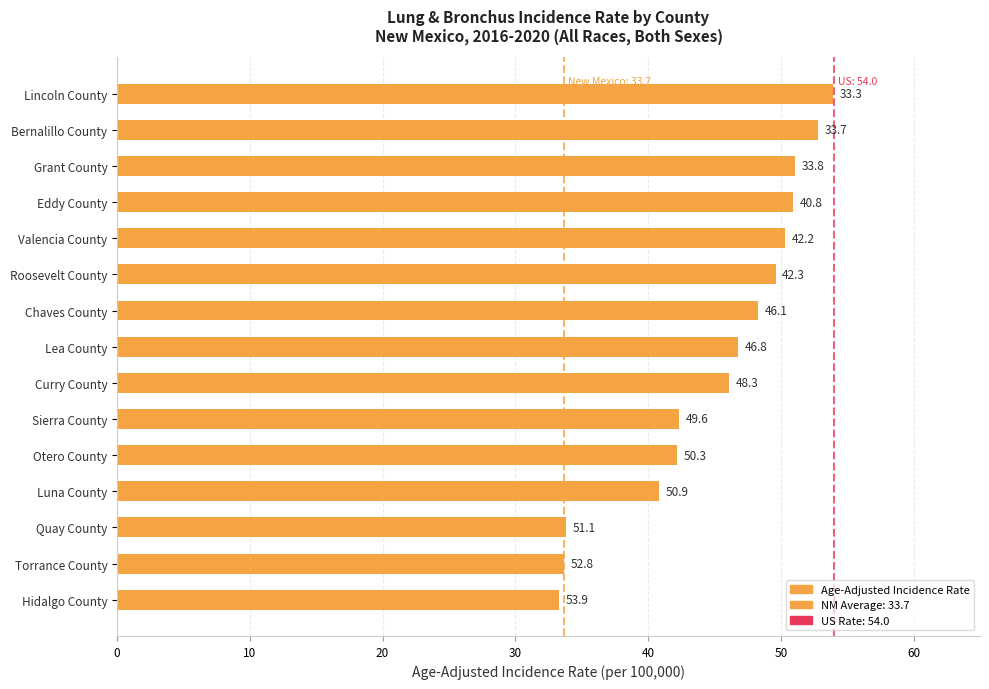

Approximately how many times larger is the value at Curry County compared to Valencia County?

0.9